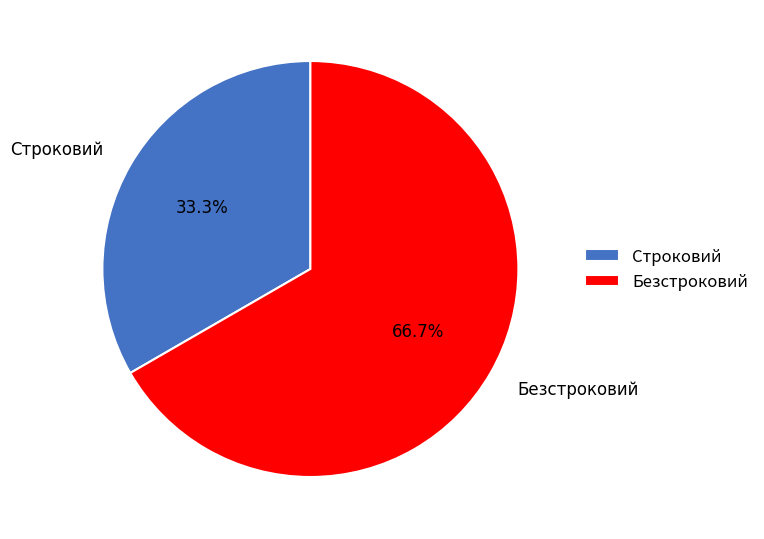

What portion of the pie excludes Безстроковий?

33.3%